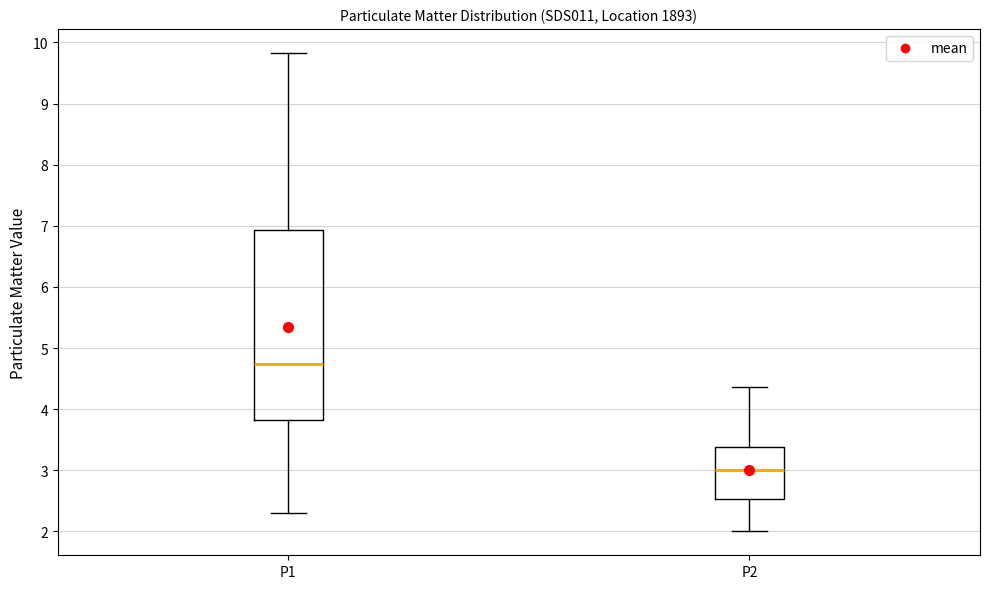

Reading left to right, read every box against the y-axis: the position of its median line, the range the box covers, and the ends of its whiskers. The values are not printed on the chart, so give them approximately, as read against the axis.

P1: median 4.7, box 3.8 to 6.9, whiskers 2.3 to 9.8
P2: median 3.0, box 2.5 to 3.4, whiskers 2.0 to 4.4